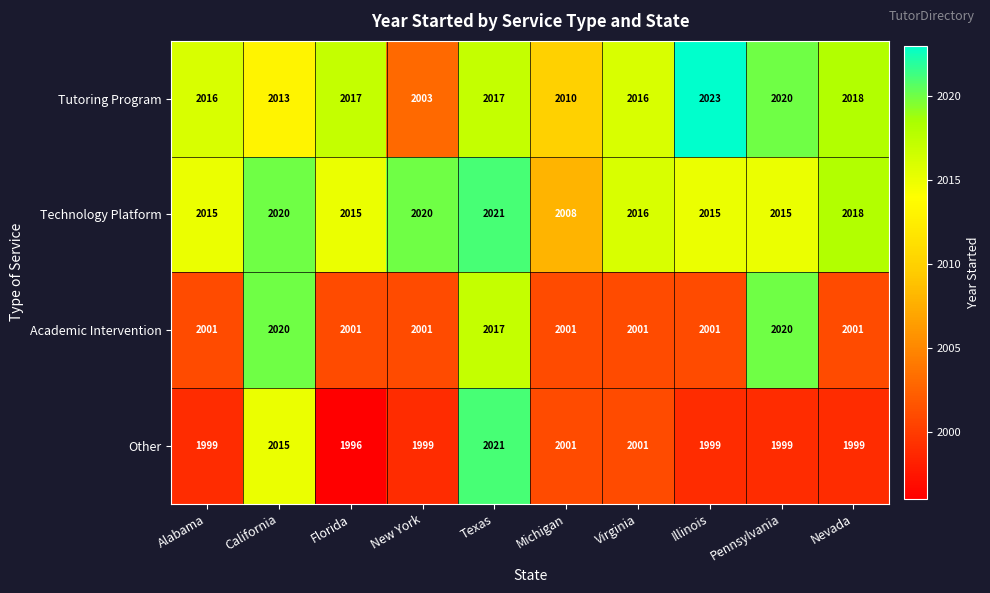

What is the smallest value displayed?

1996